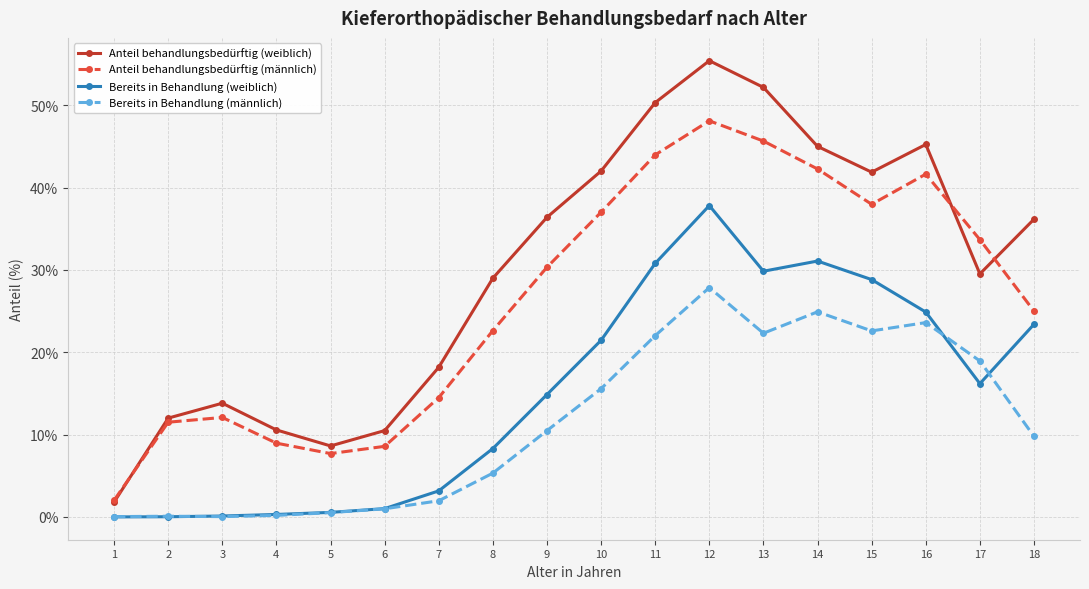

What is the value of the Anteil behandlungsbedürftig (männlich) point at the 16th from the left?

41.6